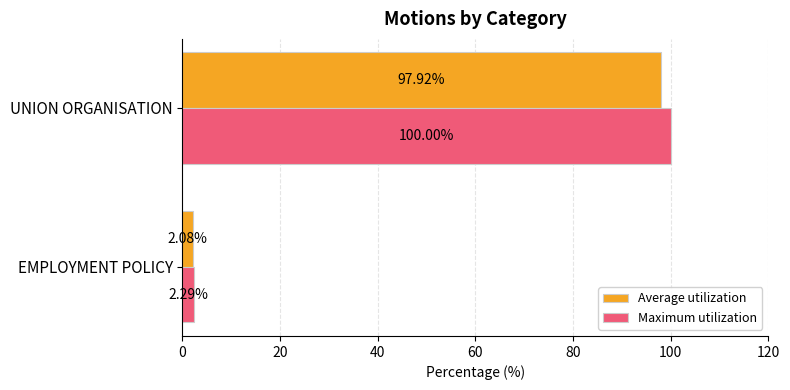

What is the sum of the Maximum utilization values at EMPLOYMENT POLICY and UNION ORGANISATION?

102.3